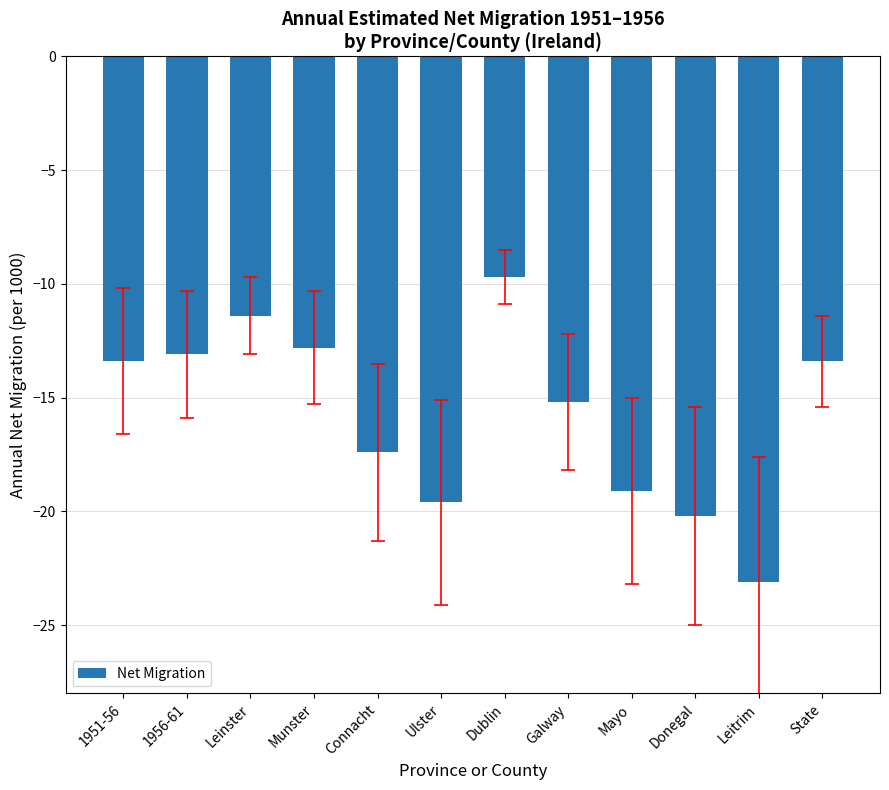

What is the label of the 7th bar from the right?

Ulster